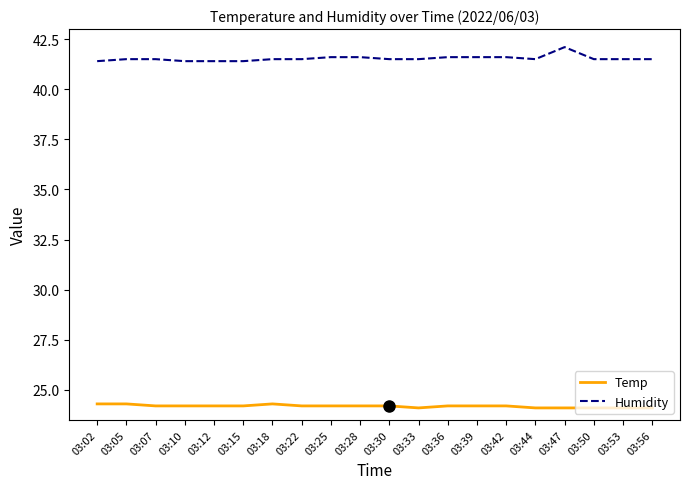

What is the difference between the maximum and minimum values in the Humidity series?

0.7